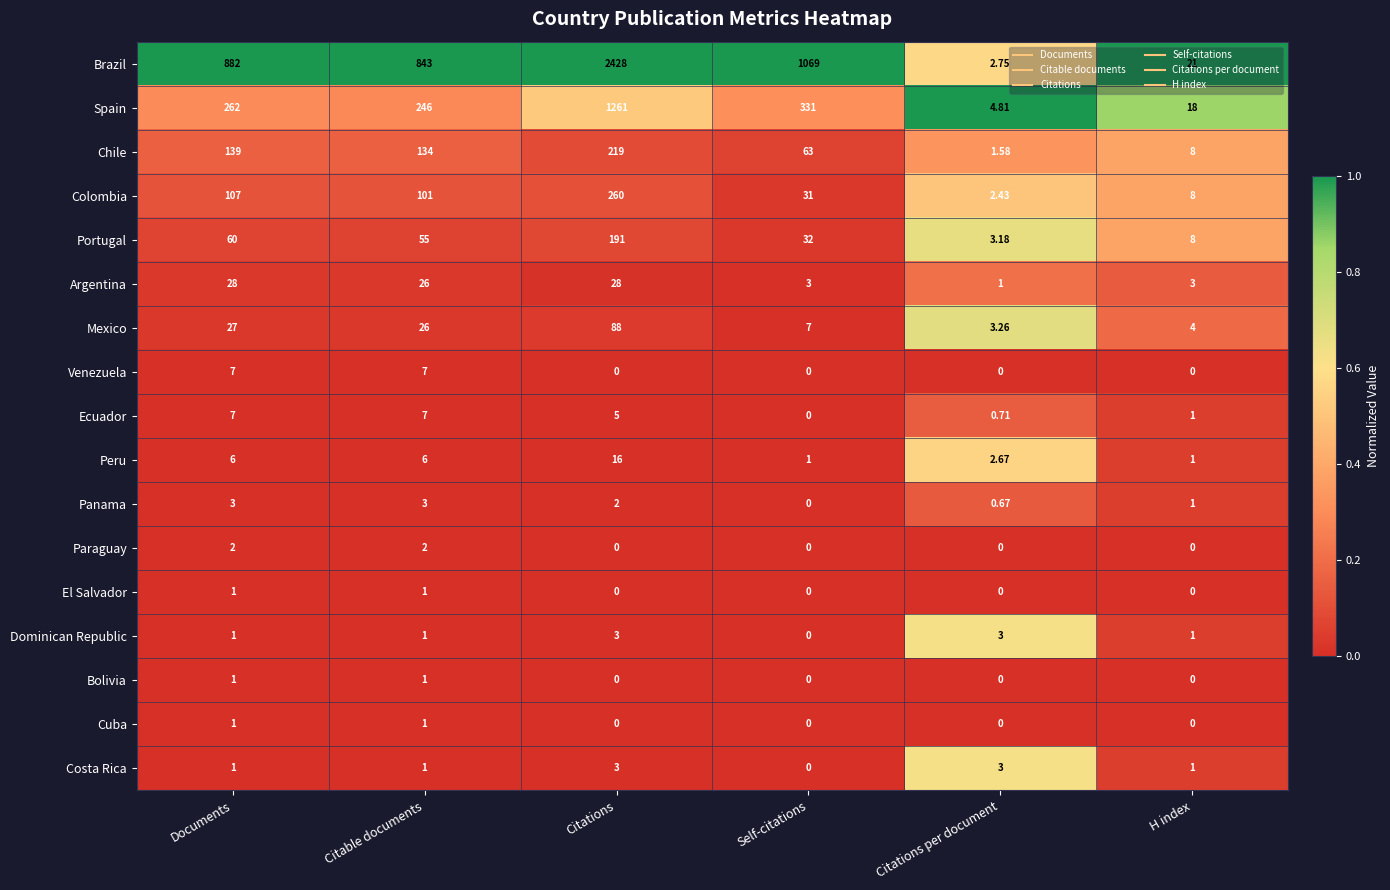

Which series has the largest range (max minus min)?

Brazil